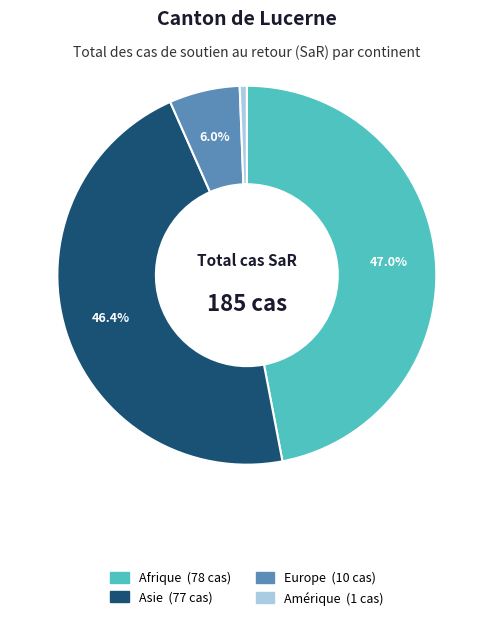

How many segments does this pie chart have?

4